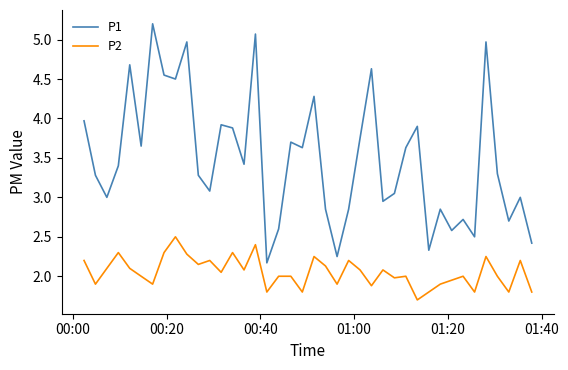

Does the chart display data point markers on the line(s)?

No